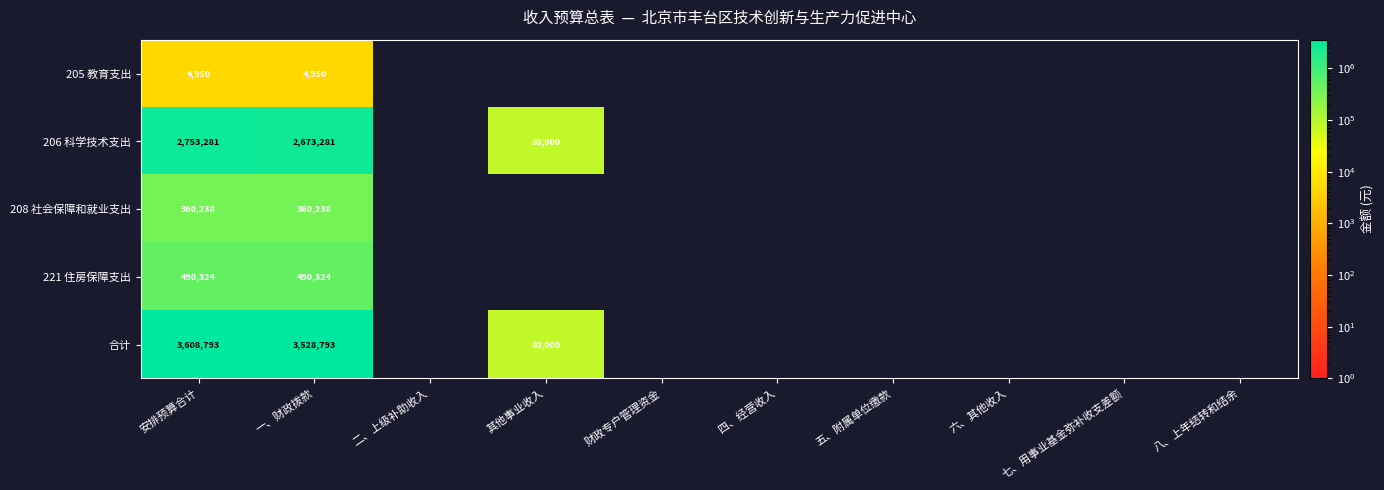

The value of 206 科学技术支出 at 一、财政拨款 is 2673281. True or false?

True